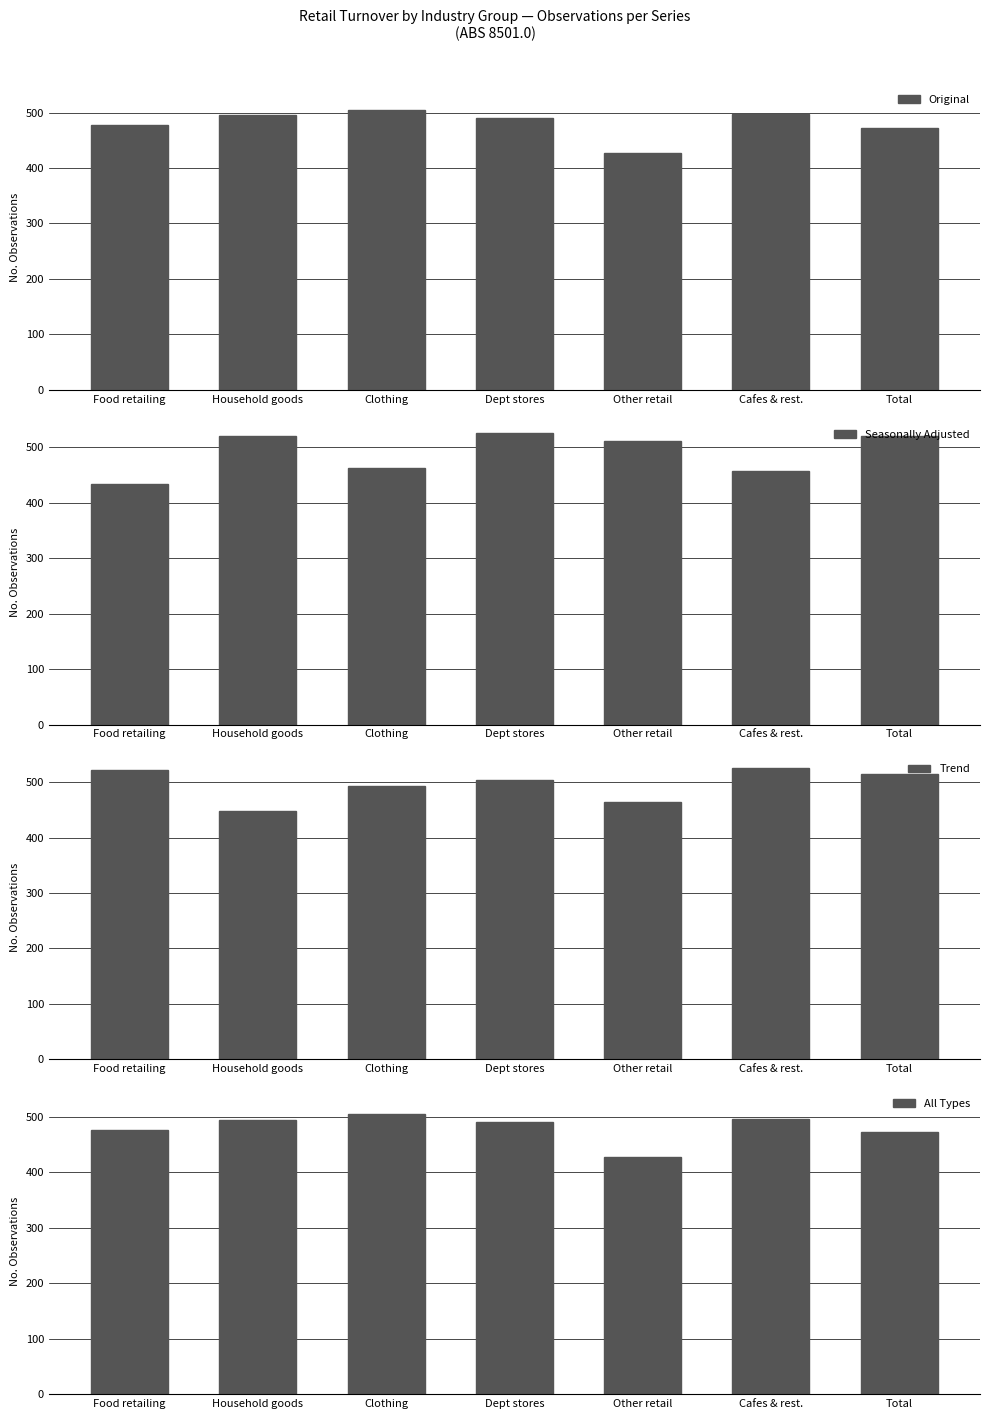

Which category has the highest value across all series?

Dept stores